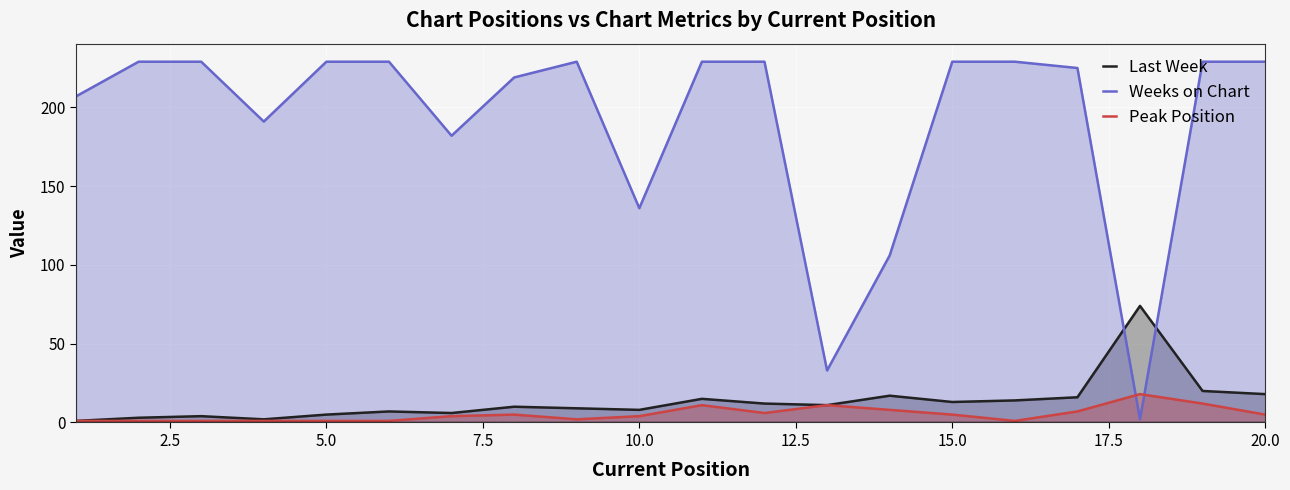

List the series in order of their peak value, highest first.

Weeks on Chart, Last Week, Peak Position